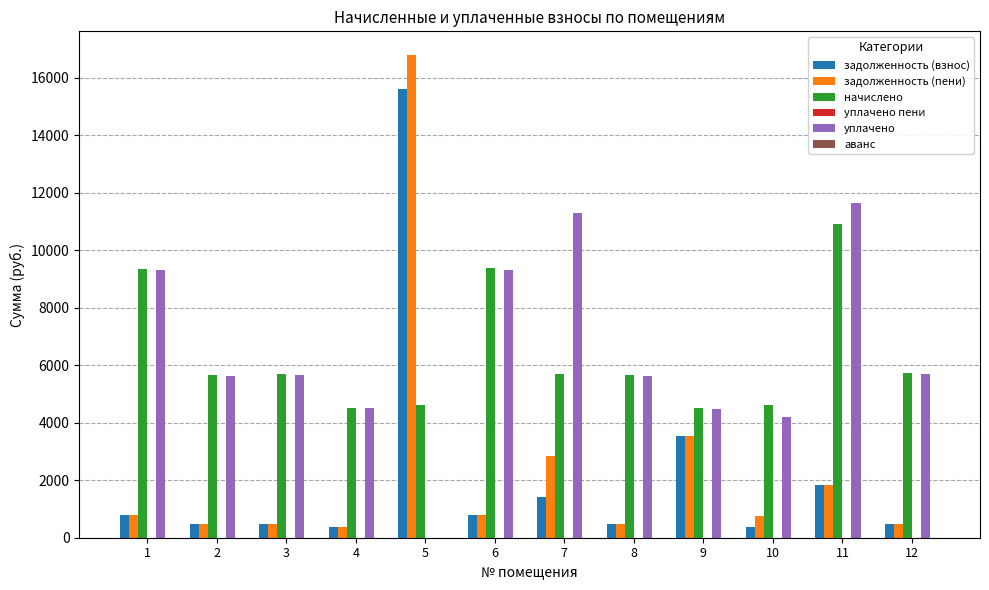

At which category is the sum across all series the highest?

5